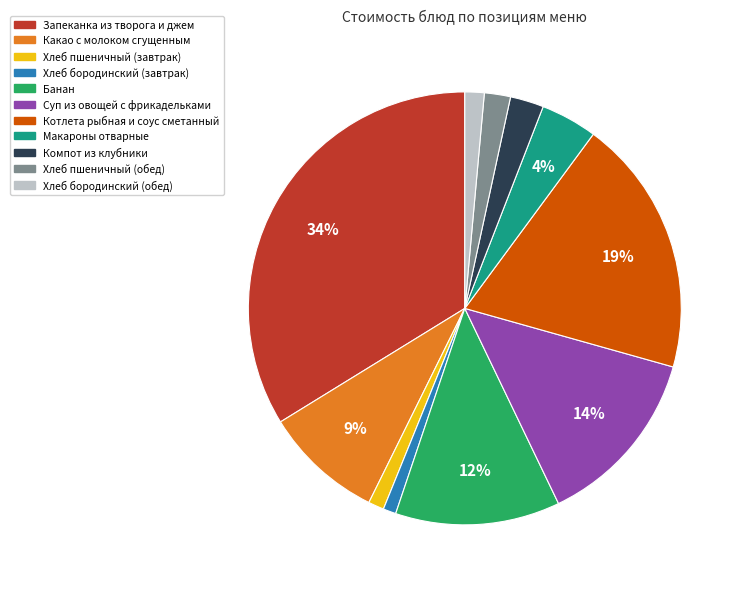

To the nearest percent, what is the average slice percentage?

9%